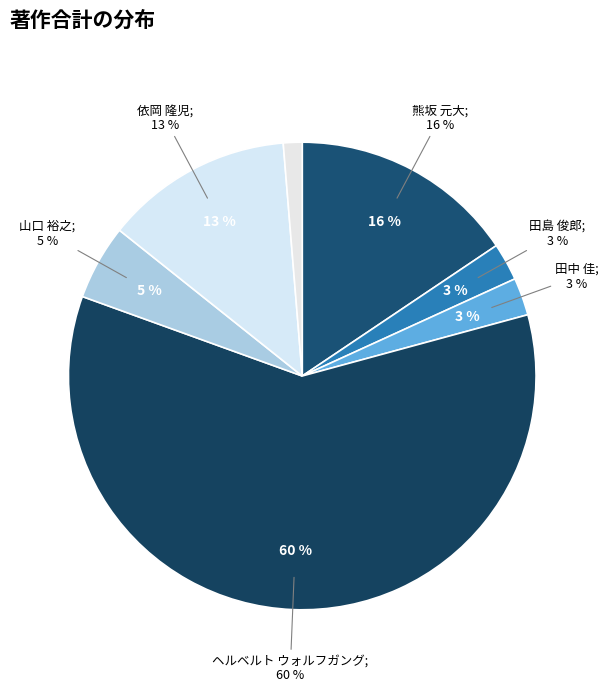

Which slice is the largest?

ヘルベルト ウォルフガング